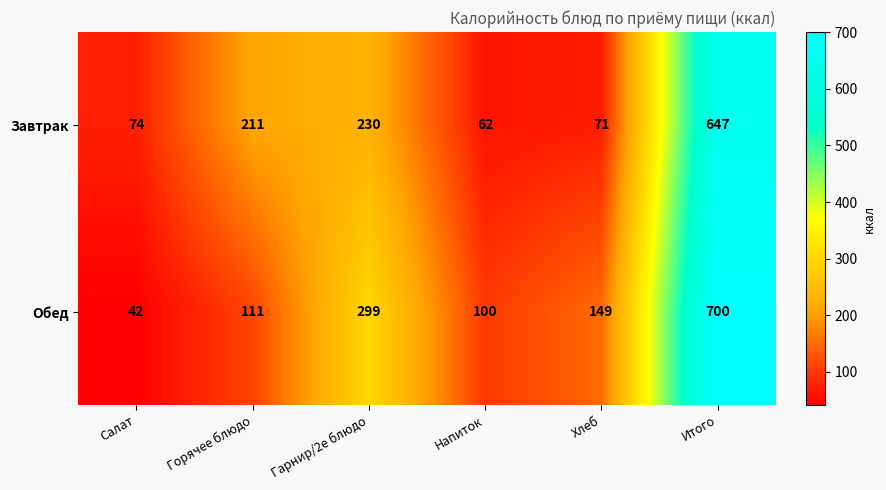

What is the maximum value shown in the chart?

700